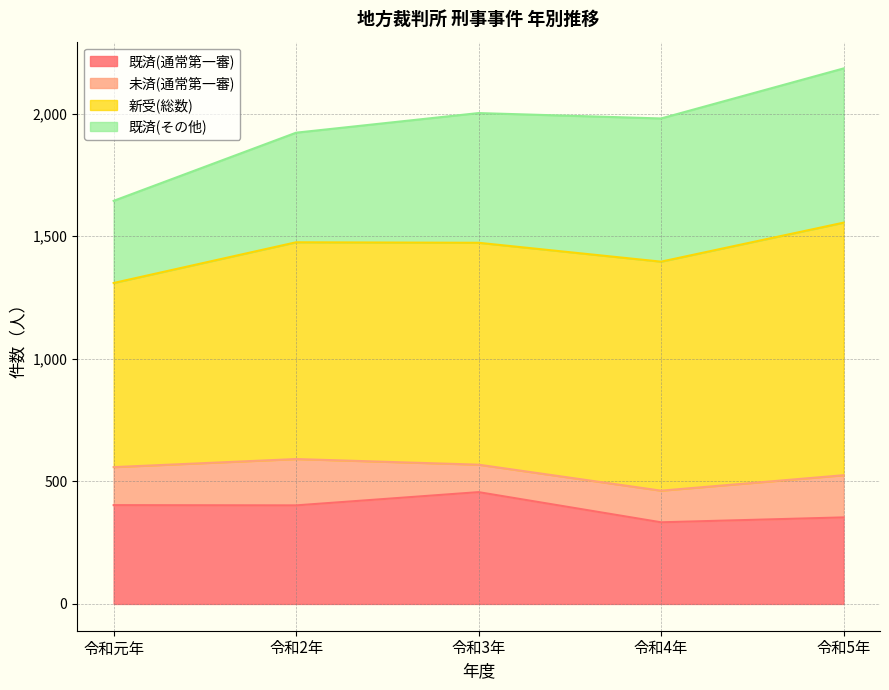

Where is the first local maximum for 新受(総数)?

令和3年